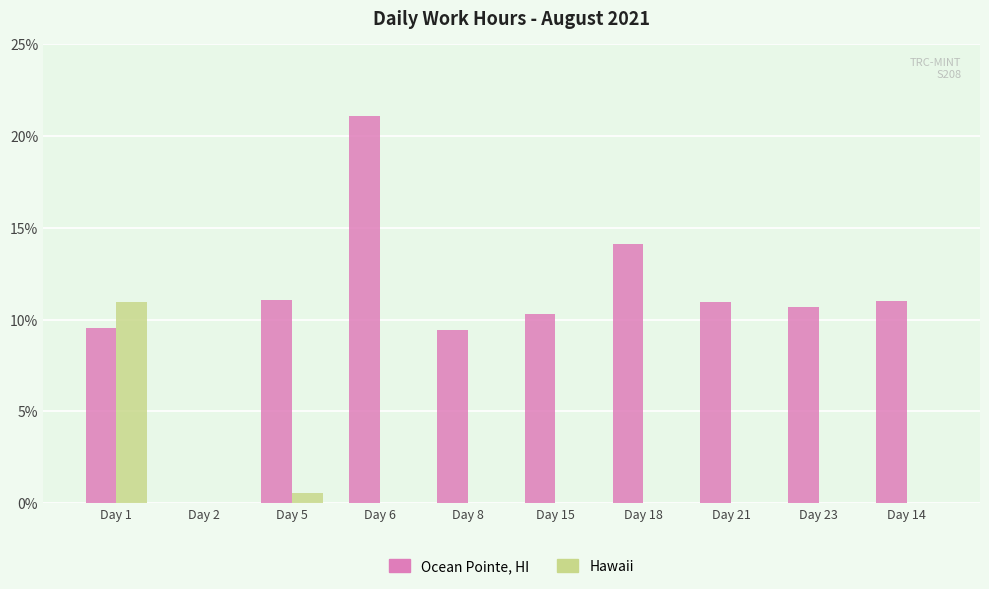

What is the sum of all Ocean Pointe, HI values?

108.2